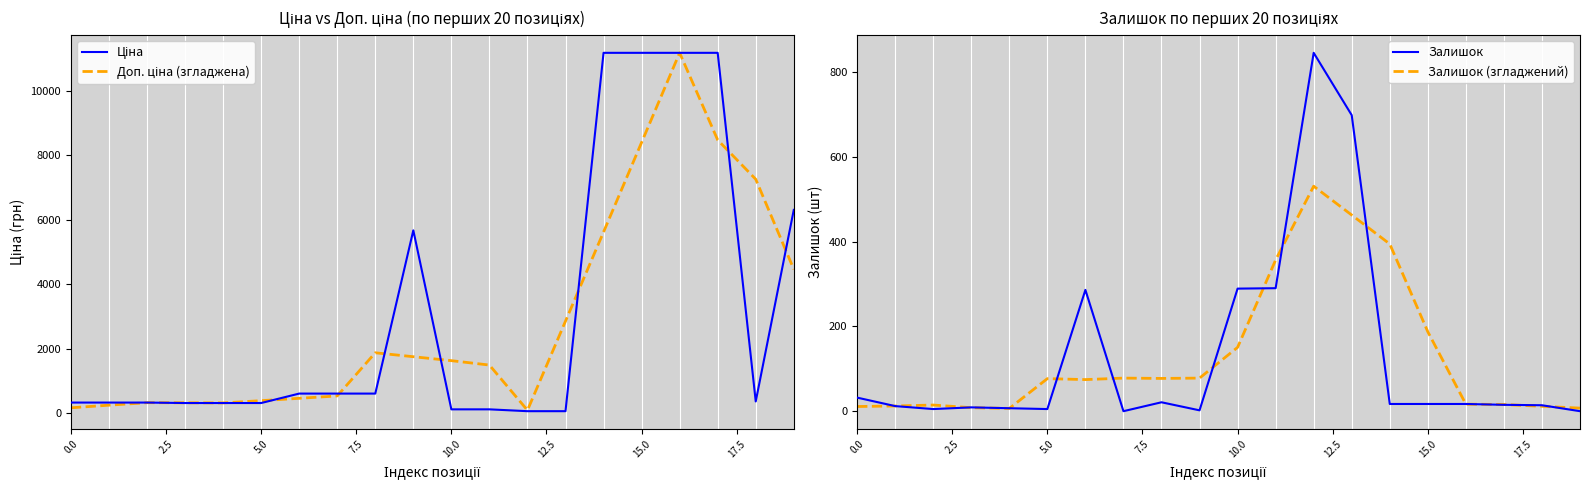

What is the sum of the Залишок (згладжений) values at 9 and 19?

85.2